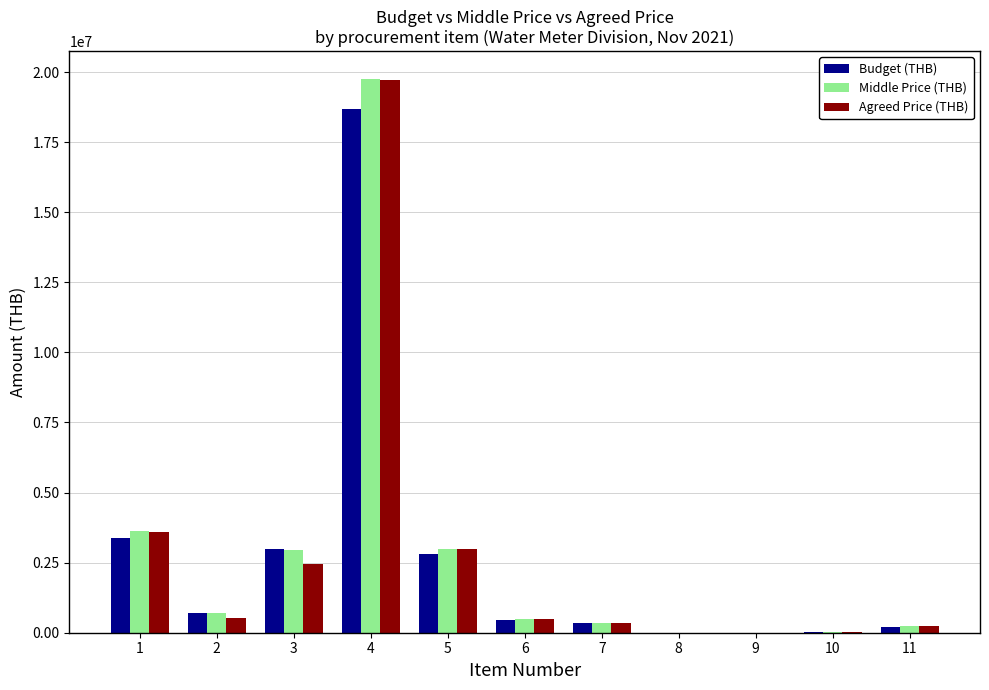

Which category has the highest value across all series?

4